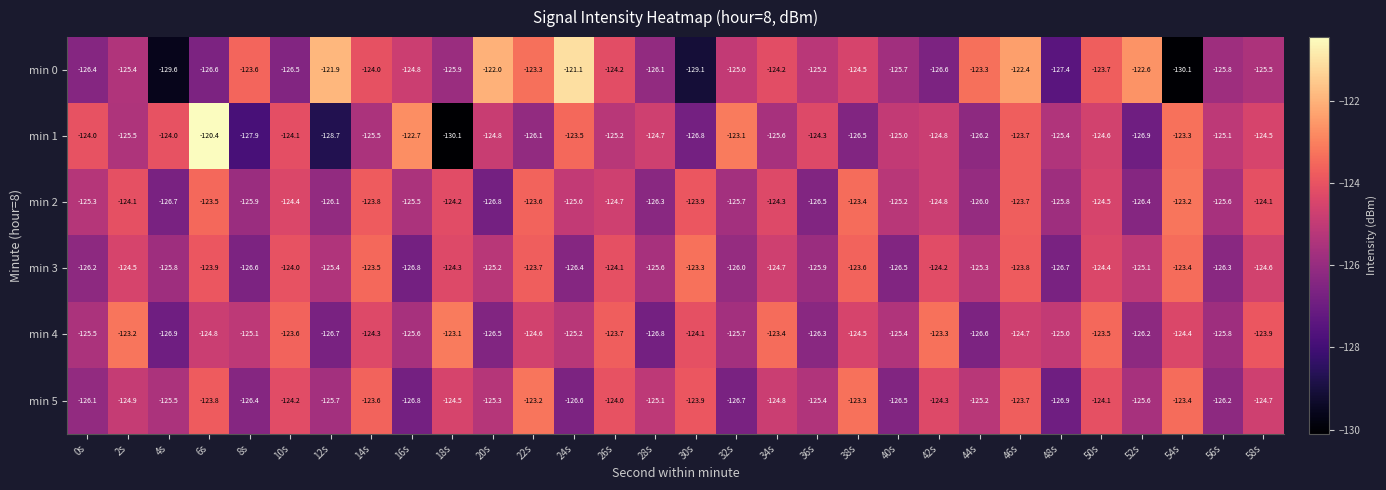

How many categories are shown in the chart?

30